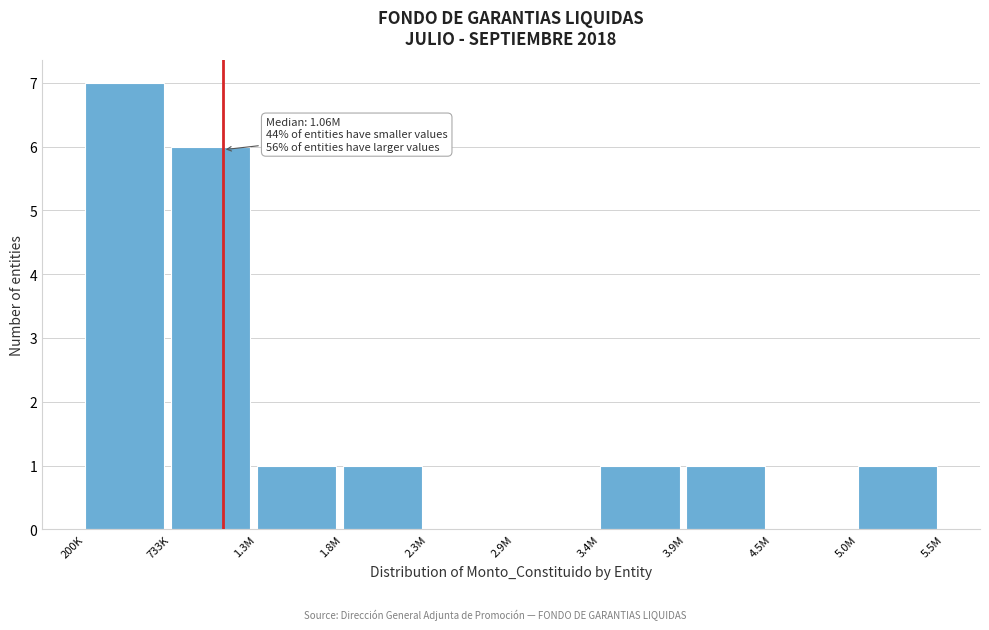

Reading left to right, list all the values displayed in this chart.

200K=7	733K=6	1.3M=1	1.8M=1	2.3M=0	2.9M=0	3.4M=1	3.9M=1	4.5M=0	5.0M=1